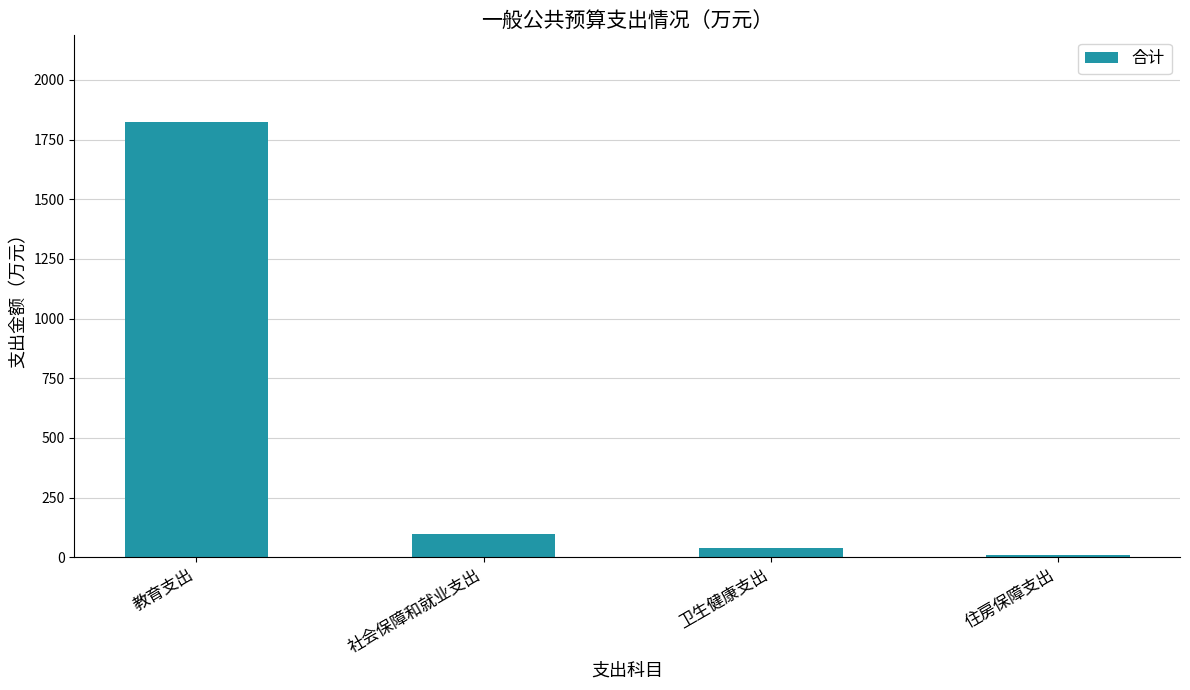

Reading left to right, list all the values displayed in this chart.

1822.7	99.1	40.2	10.4